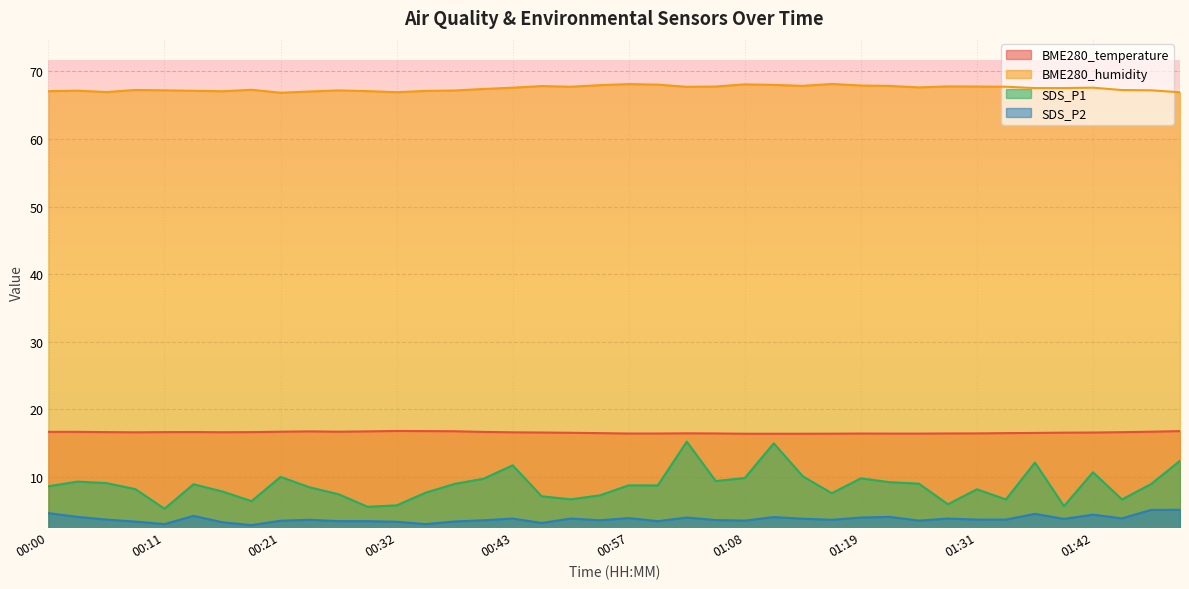

Does the chart display data point markers on the line(s)?

No